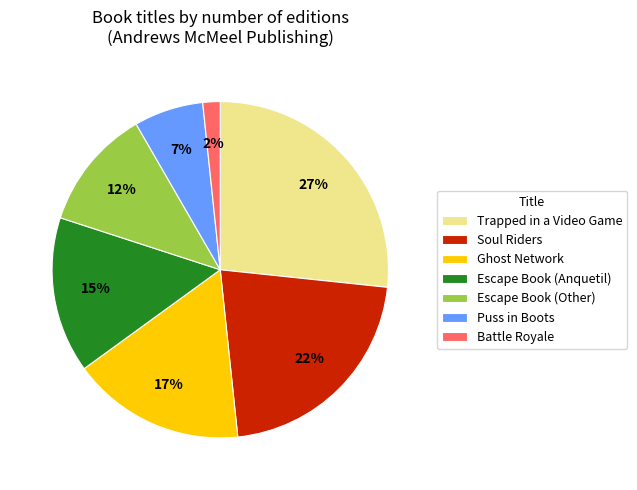

To the nearest percent, what is the difference between the largest and smallest slice percentages?

25%